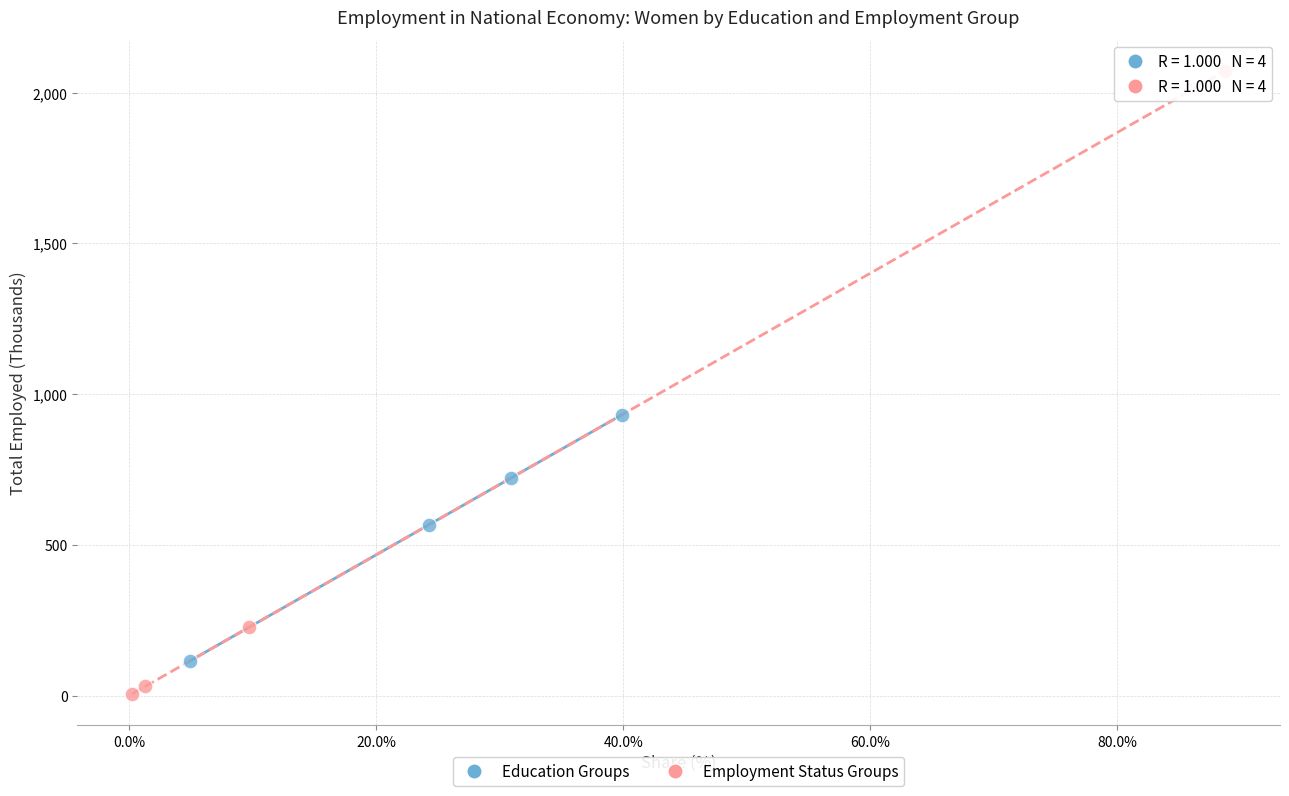

Which series has the widest spread of Y values?

Employment Status Groups